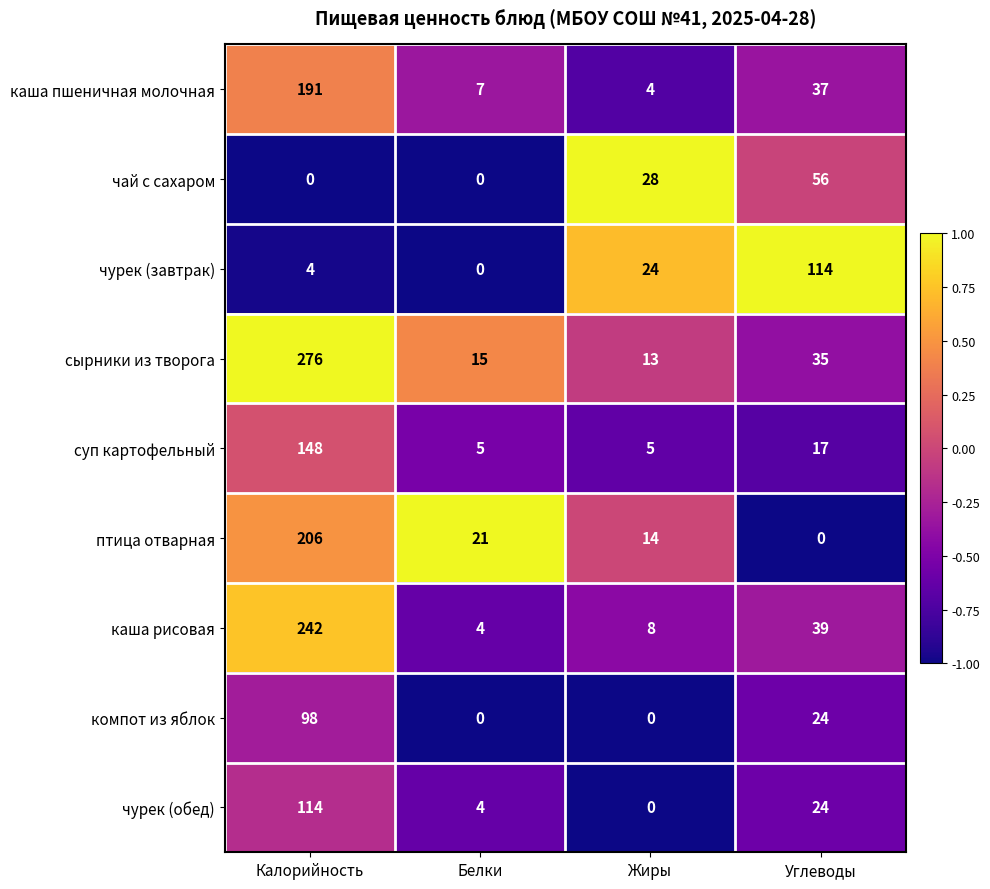

What is the difference between the компот из яблок values at Углеводы and Белки?

24